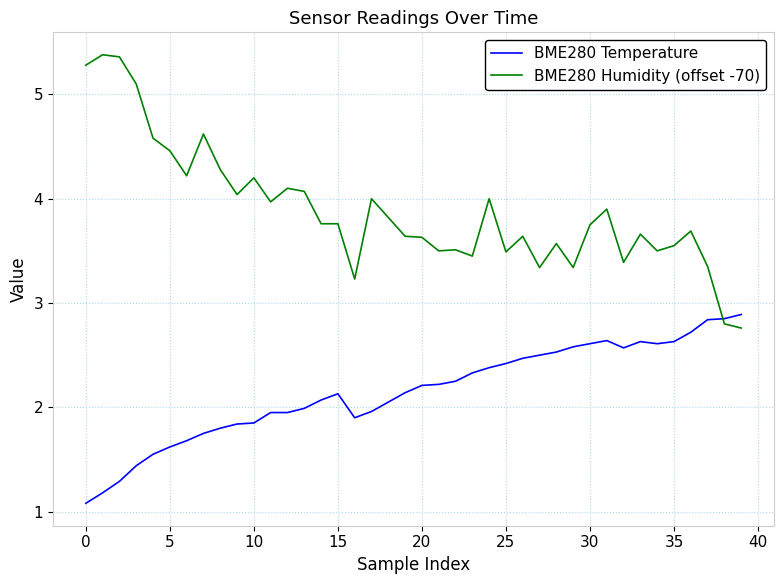

Which series has the widest spread of values?

BME280 Humidity (offset -70)